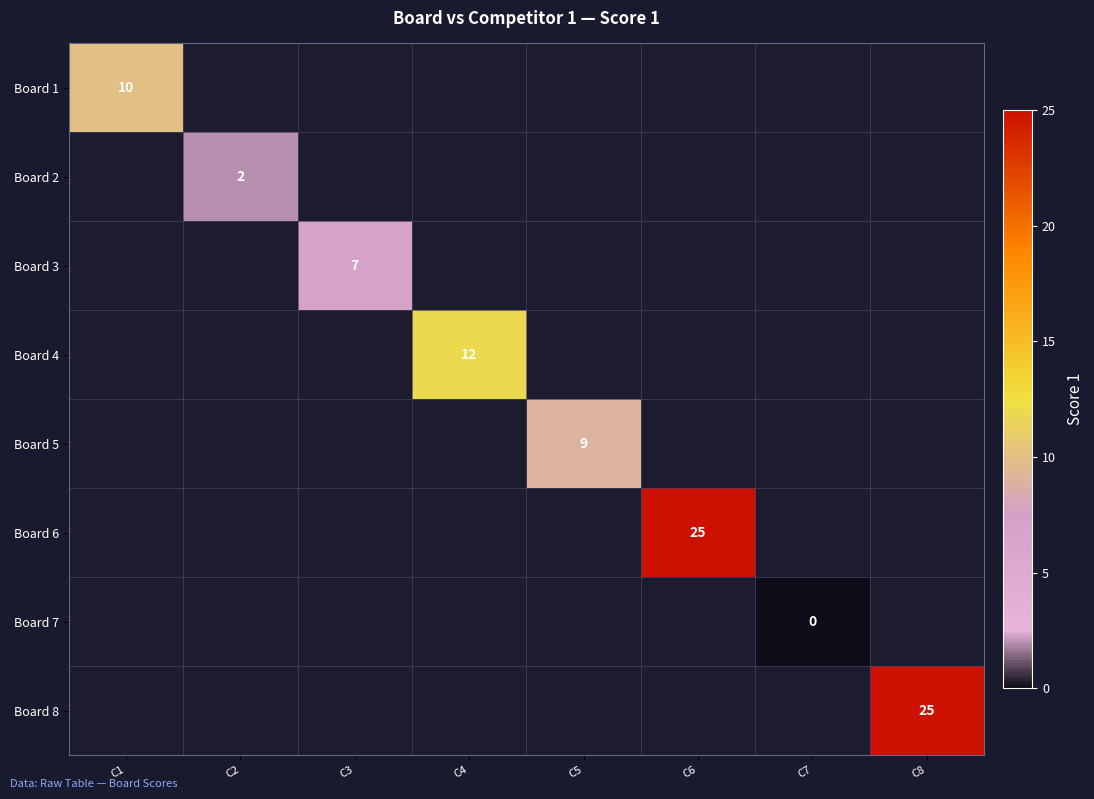

Is the value of Board 2 at C2 greater than the value of Board 3 at C3?

No